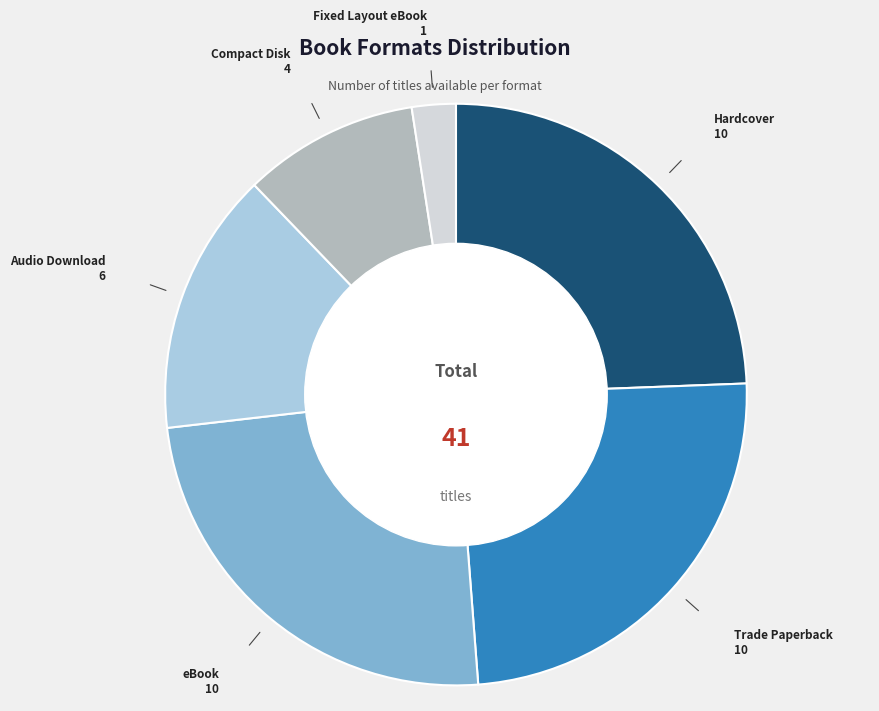

Is there a majority slice in this chart?

No